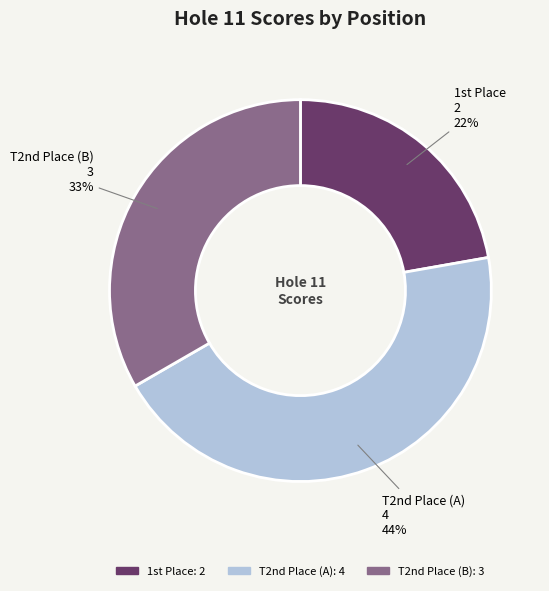

Does any single category account for the majority?

No